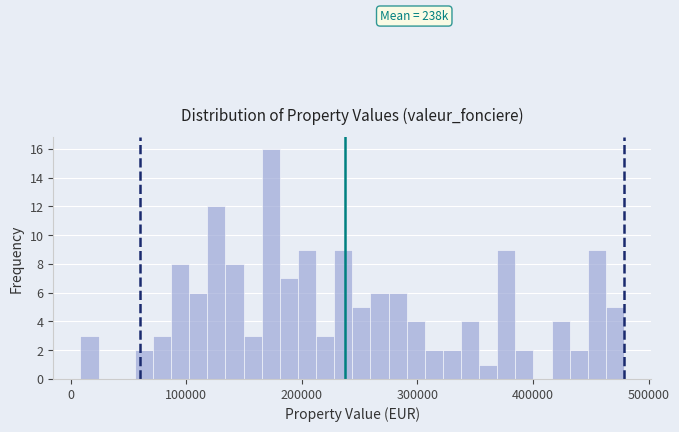

Read against the x-axis, roughly where is the centre of the tallest bar?

170000